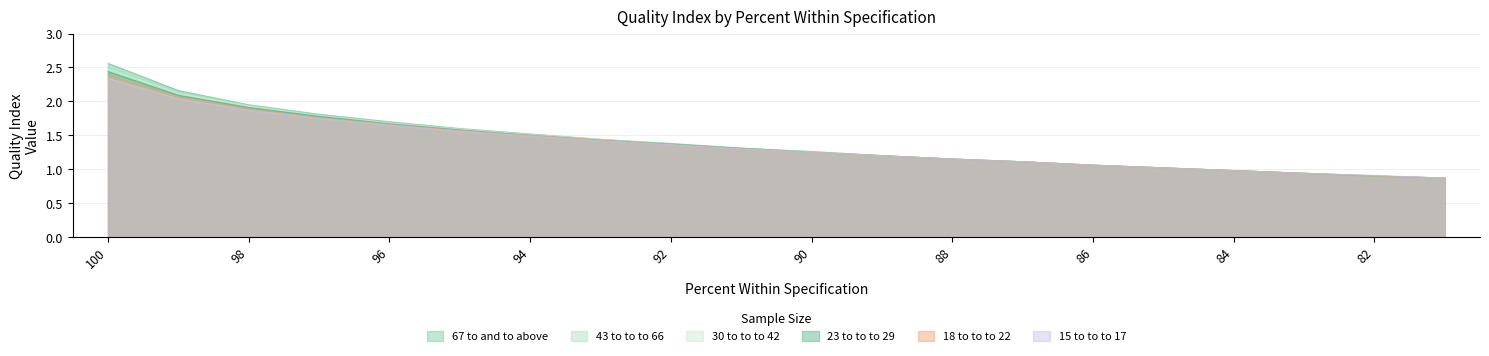

Which label corresponds to the largest value in the chart?

100